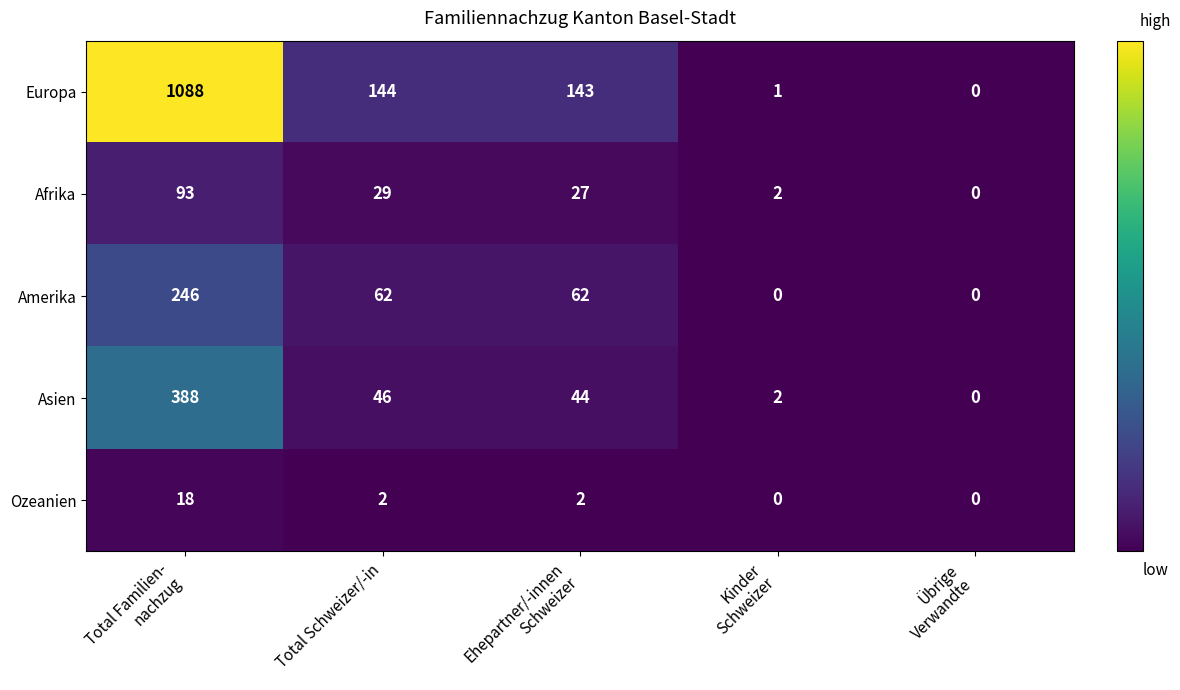

Reading left to right, list all the values displayed in this chart.

Europa: 1088	144	143	1	0
Afrika: 93	29	27	2	0
Amerika: 246	62	62	0	0
Asien: 388	46	44	2	0
Ozeanien: 18	2	2	0	0